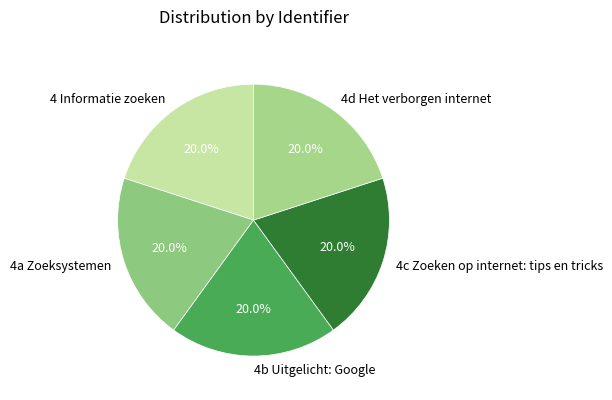

How many segments does this pie chart have?

5